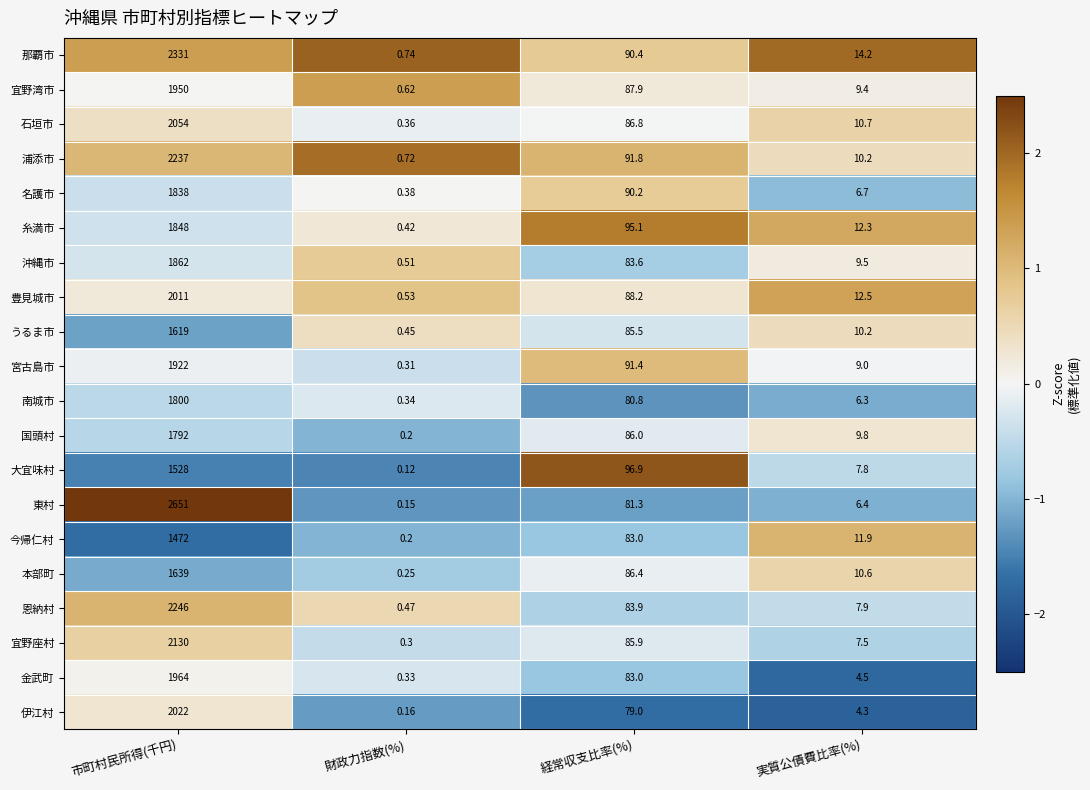

Is the value of 那覇市 at 実質公債費比率(%) greater than the value of 宜野湾市 at 実質公債費比率(%)?

Yes